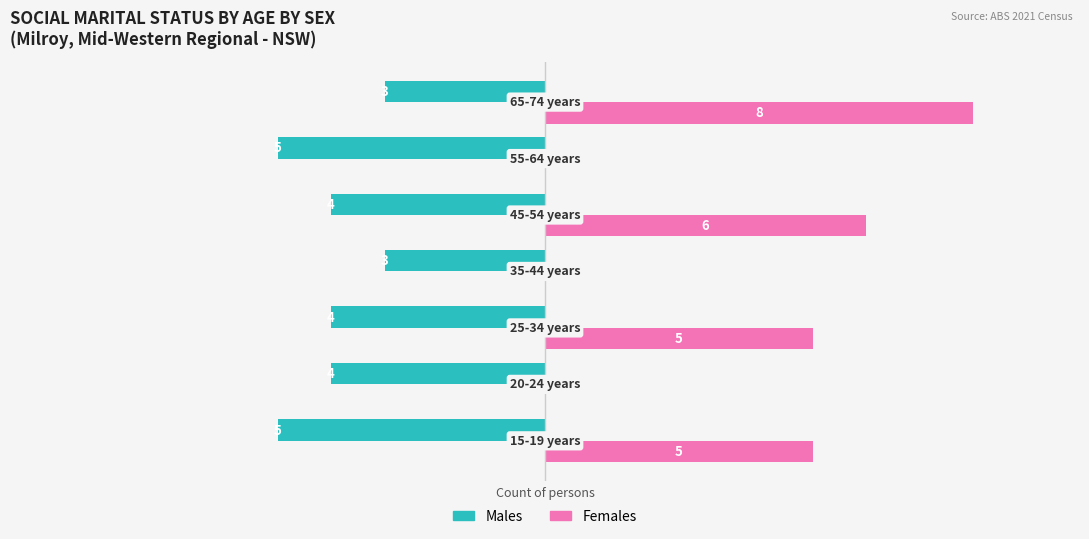

Which series has the largest total across all categories?

Females